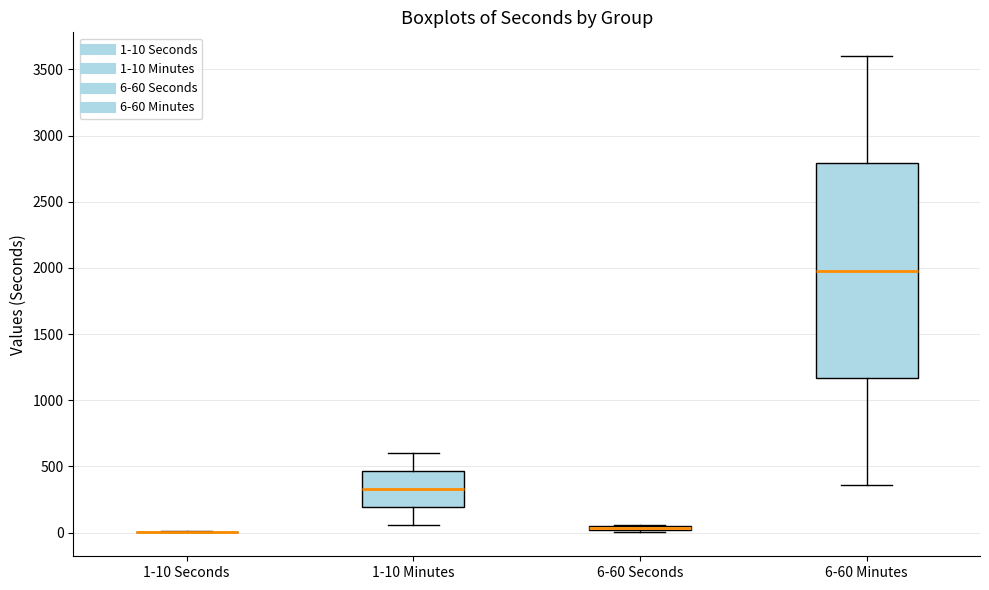

Where does the lower whisker of the box for 1-10 Minutes end on the y-axis? The values are not printed on the chart, so give them approximately, as read against the axis.

50